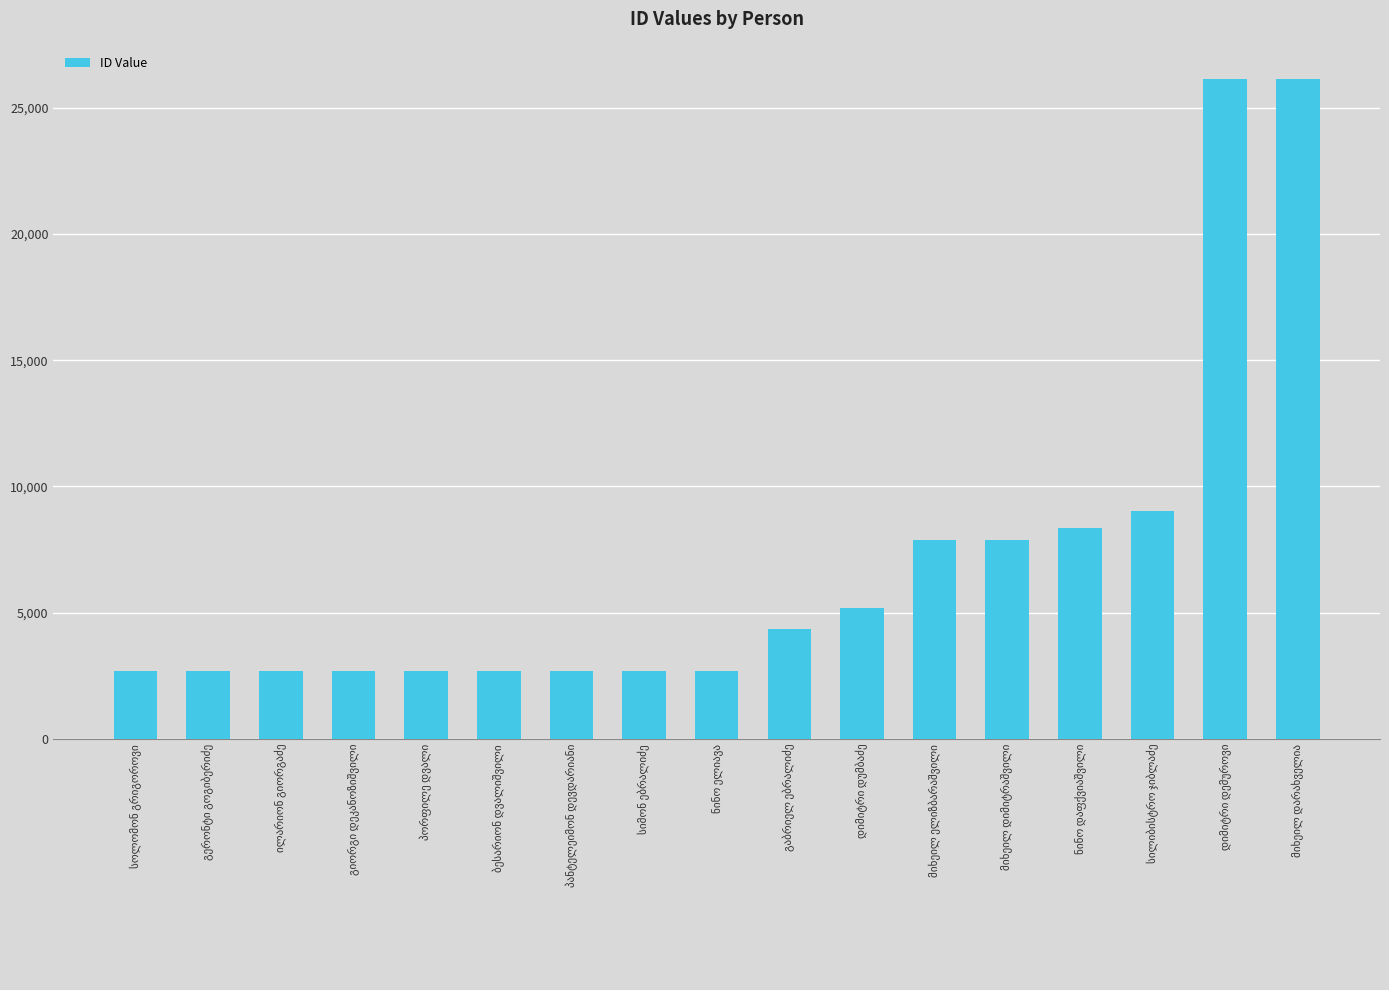

What is the difference between the maximum and minimum values?

23444